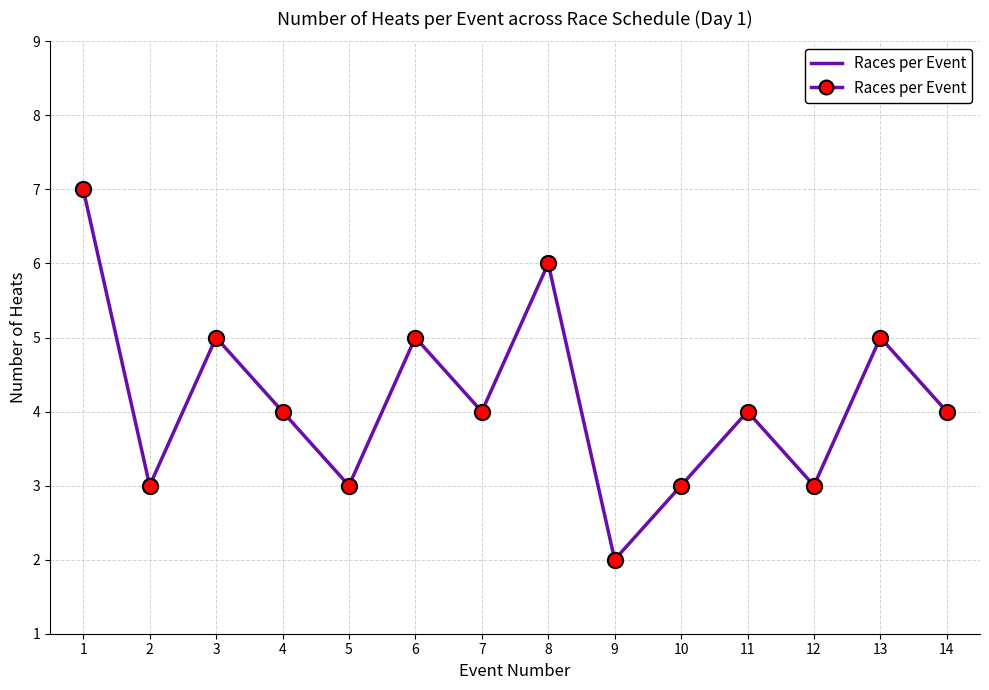

What is the change in value from 4 to 9?

-2